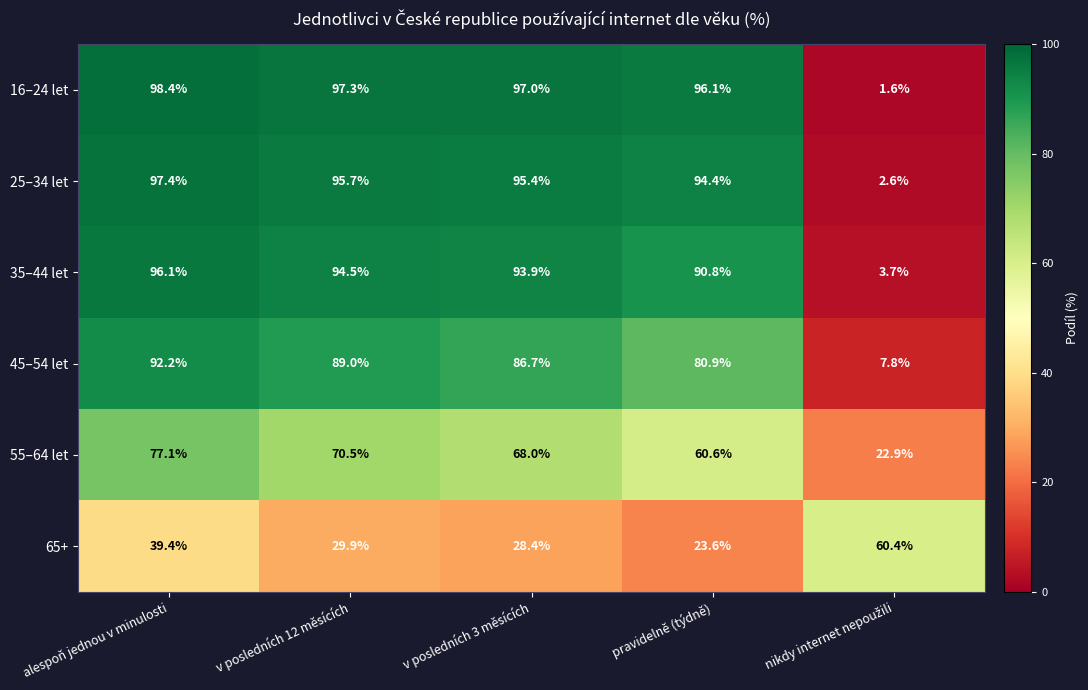

At which label is 35–44 let closest to 49?

pravidelně (týdně)